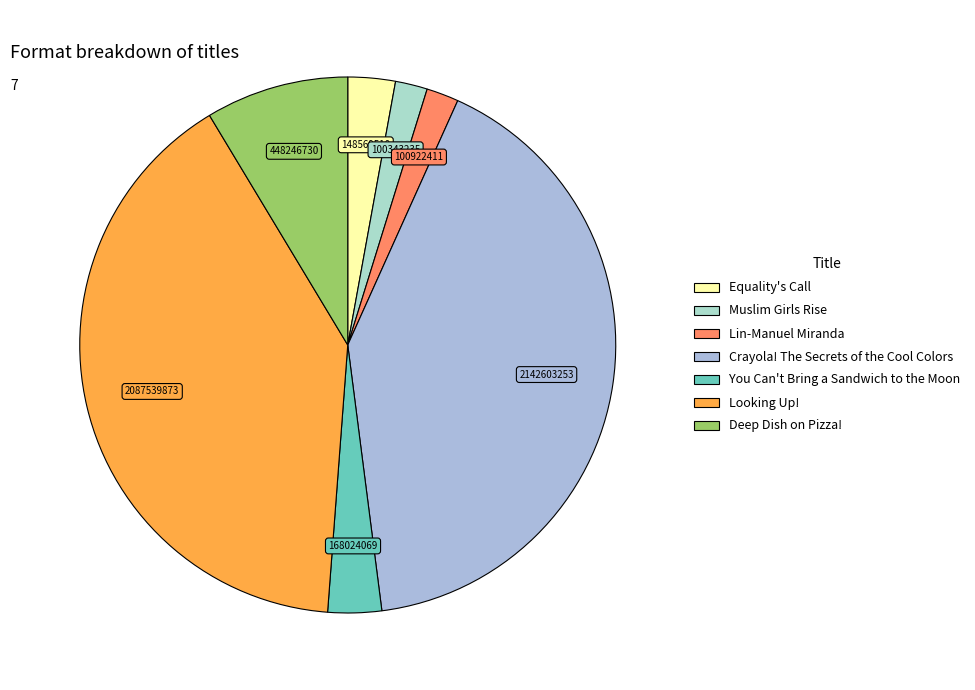

Does any single category account for the majority?

No